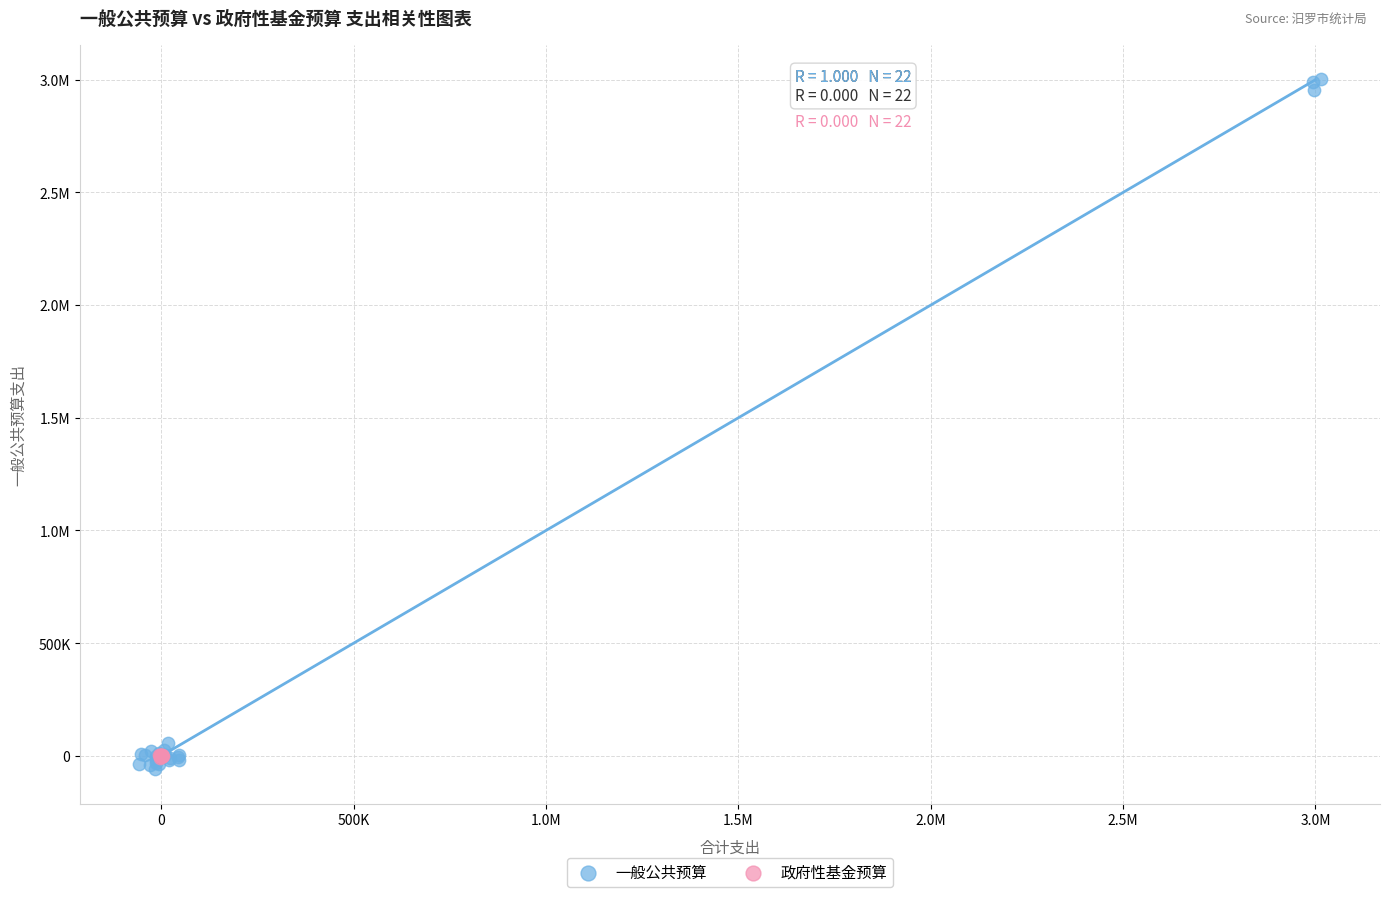

What are all the series names shown in the legend?

一般公共预算, 政府性基金预算